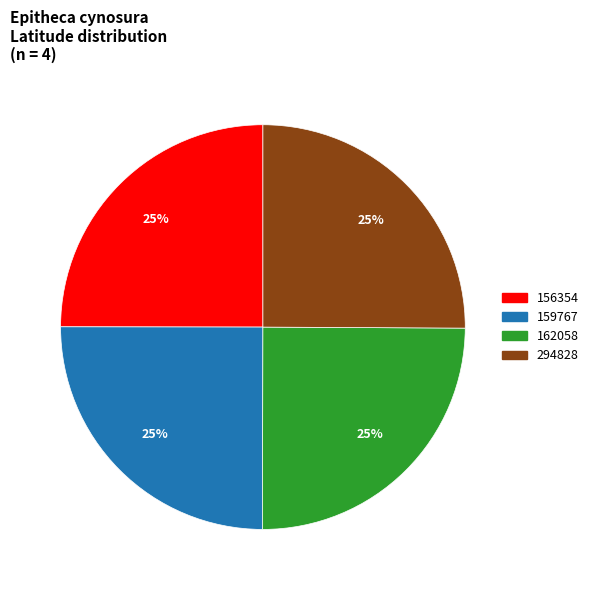

To the nearest percent, what is the average slice percentage?

25%